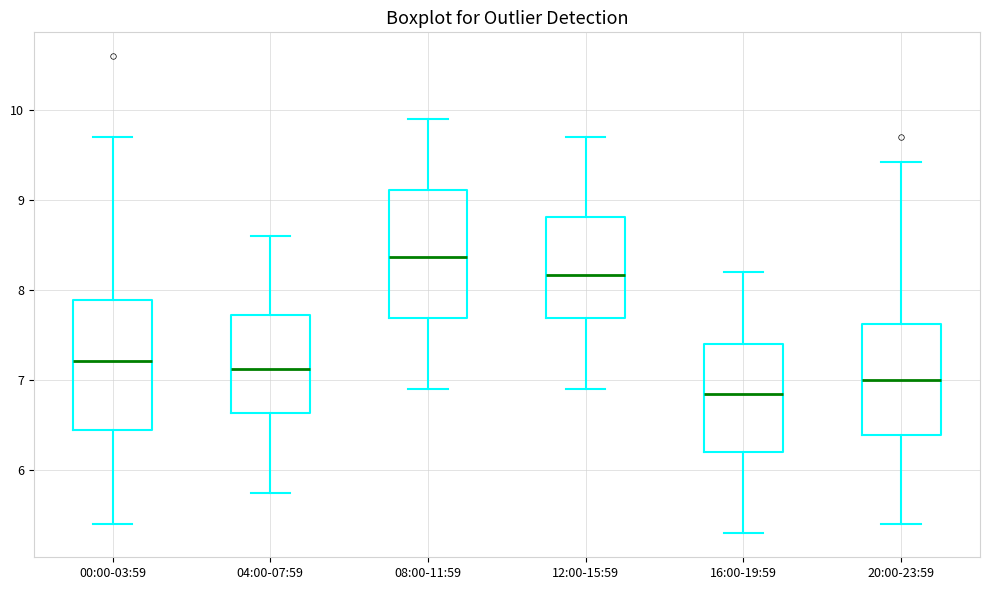

Reading left to right, transcribe this box plot: for each box, give where its median line is, the range the box spans, and where its two whiskers end, as read against the y-axis. The values are not printed on the chart, so give them approximately, as read against the axis.

00:00-03:59: median 7.2, box 6.5 to 7.9, whiskers 5.4 to 9.7
04:00-07:59: median 7.1, box 6.6 to 7.7, whiskers 5.8 to 8.6
08:00-11:59: median 8.4, box 7.7 to 9.1, whiskers 6.9 to 9.9
12:00-15:59: median 8.2, box 7.7 to 8.8, whiskers 6.9 to 9.7
16:00-19:59: median 6.9, box 6.2 to 7.4, whiskers 5.3 to 8.2
20:00-23:59: median 7.0, box 6.4 to 7.6, whiskers 5.4 to 9.4